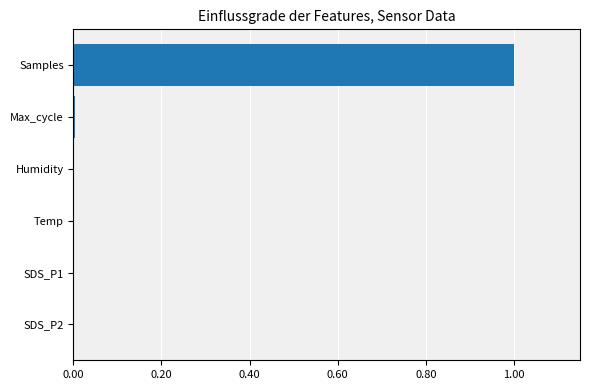

The value at Temp is 0.0. True or false?

True